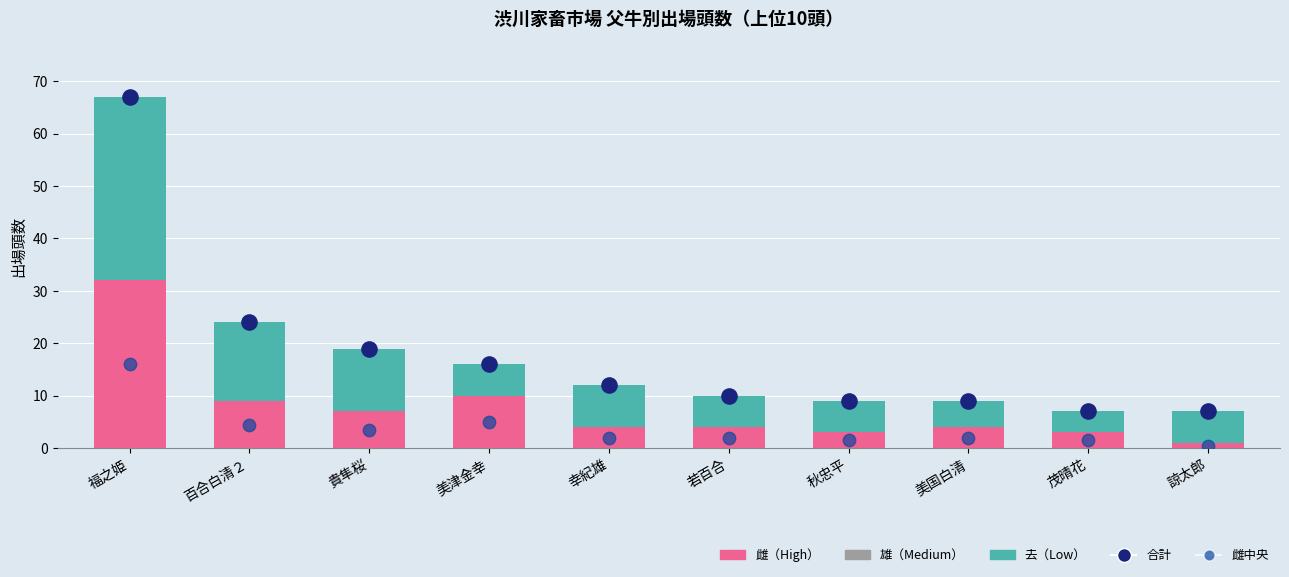

Which series has the largest Y range (max minus min)?

合計